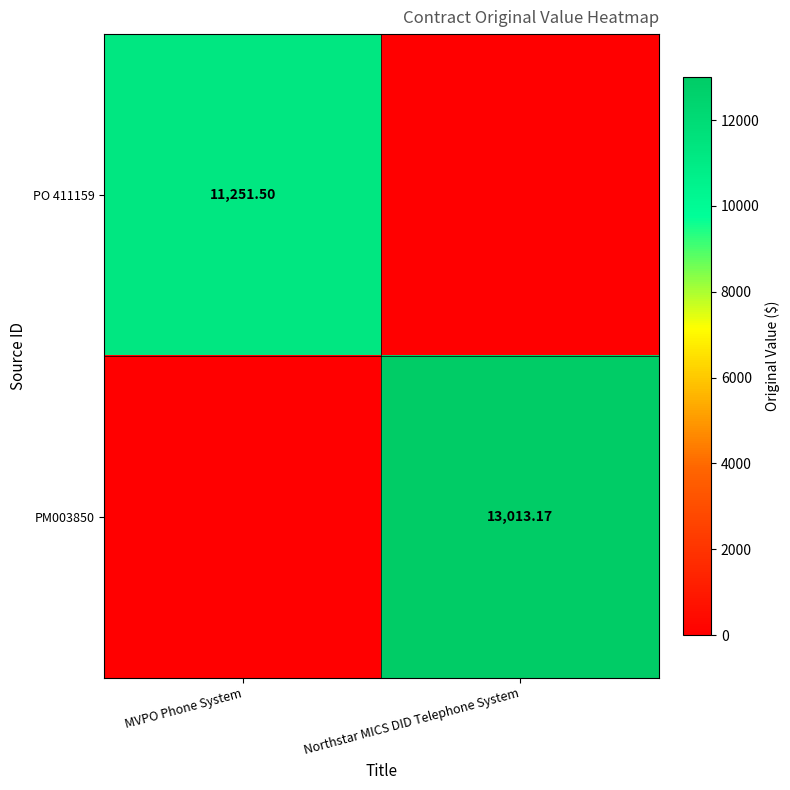

The value of PM003850 at Northstar MICS DID Telephone System is 13013.2. True or false?

True